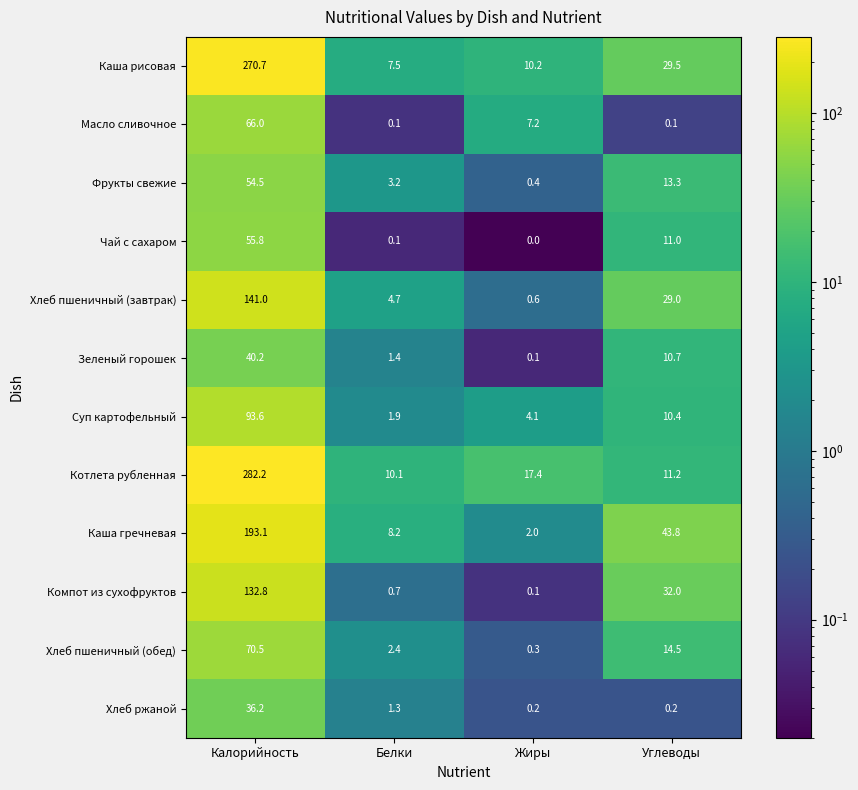

At which category is the sum across all series the highest?

Калорийность